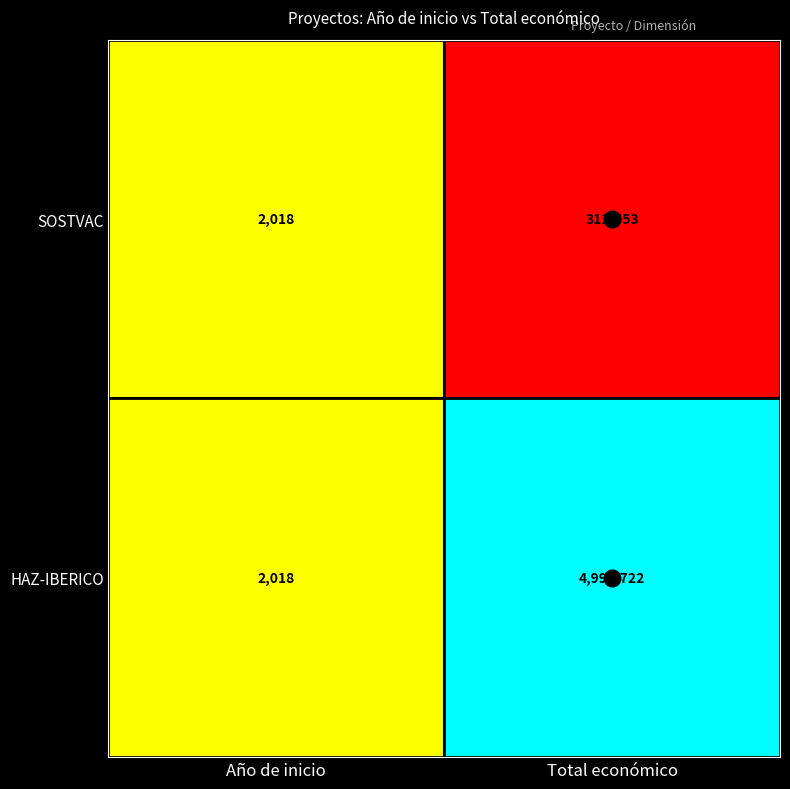

What is the greatest value displayed?

4995722